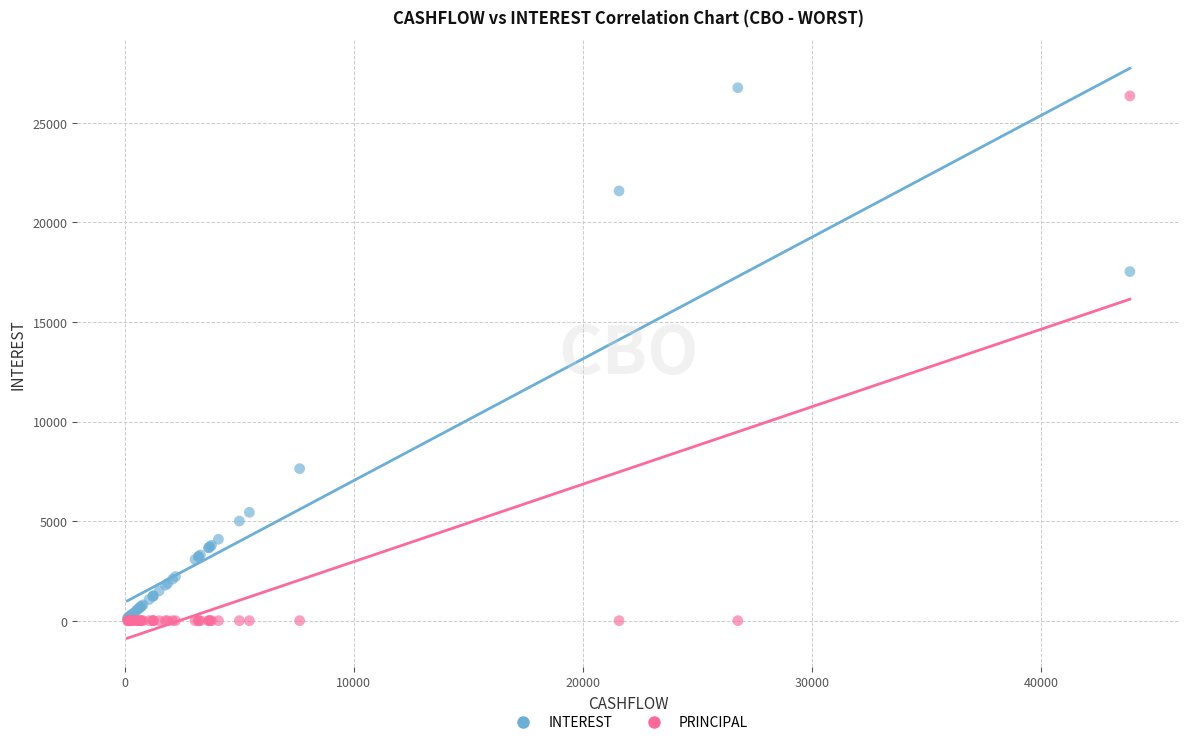

Across all series, what Y value is closest to 13380?

17529.0